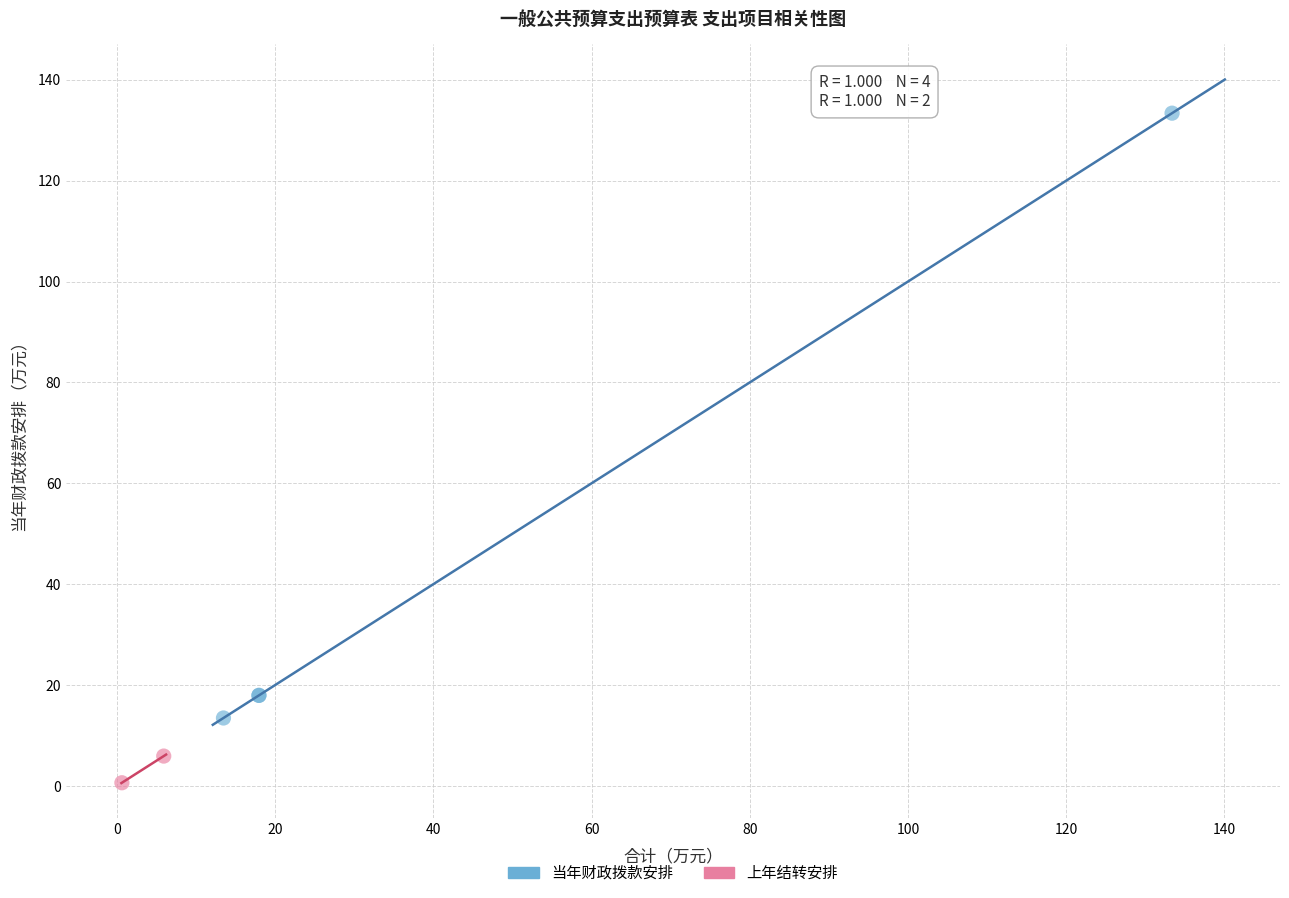

Which series has the widest spread of Y values?

当年财政拨款安排